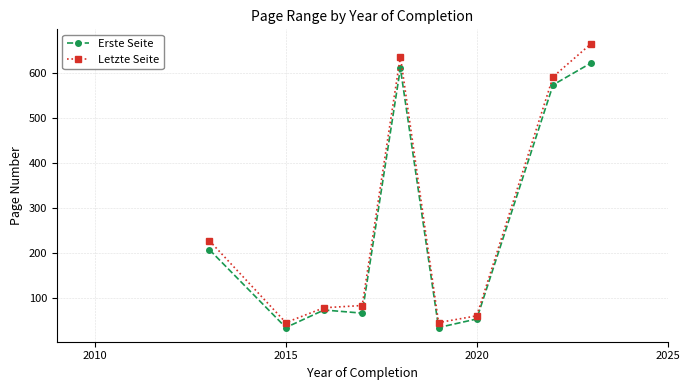

What is the lowest value of the Erste Seite series?

34